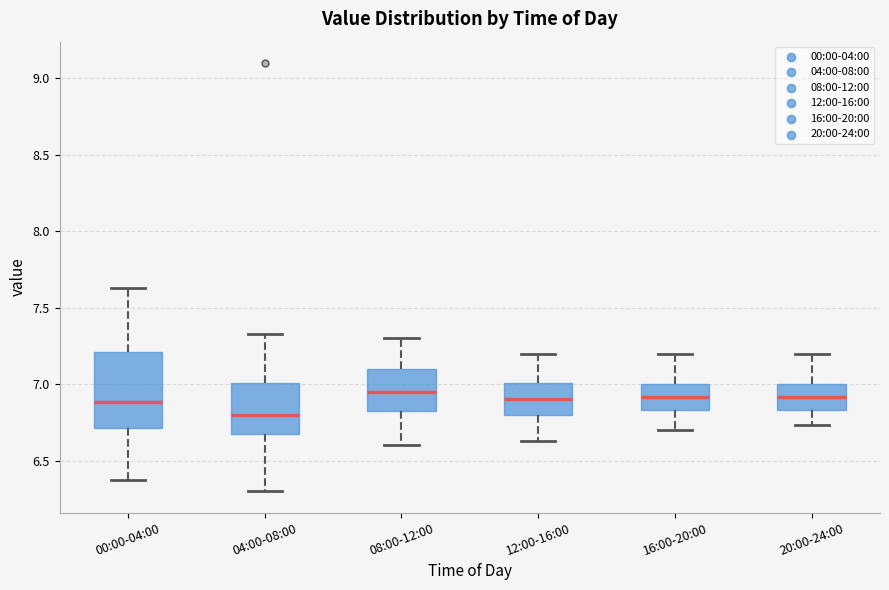

Comparing the boxes themselves (not the whiskers), which one is the tallest?

00:00-04:00